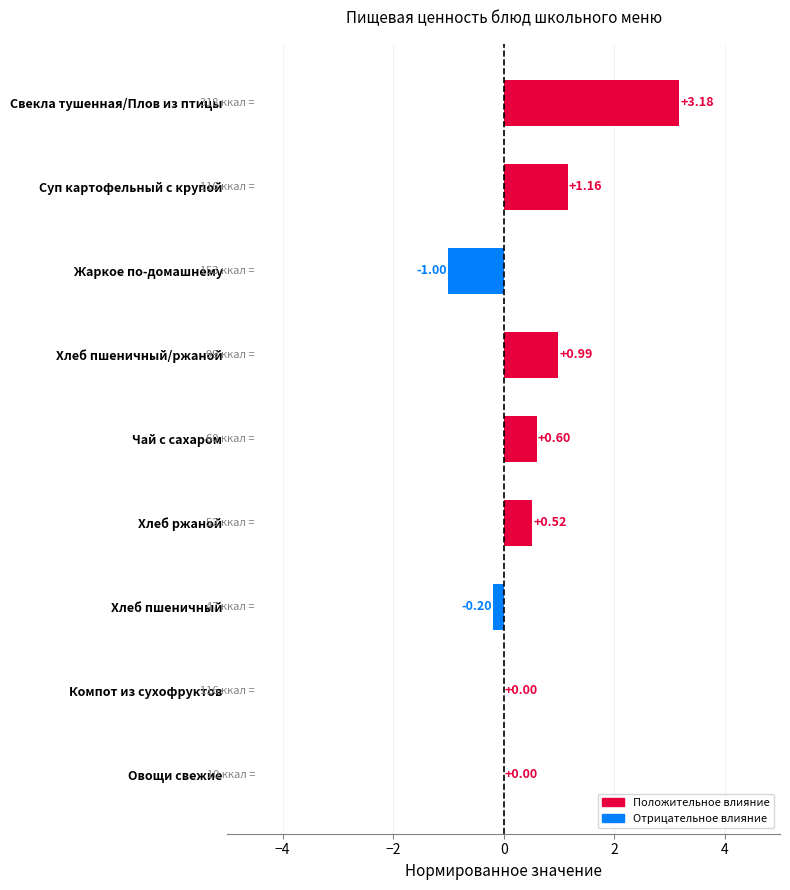

What is the change in value from Компот из сухофруктов to Хлеб ржаной?

+0.5